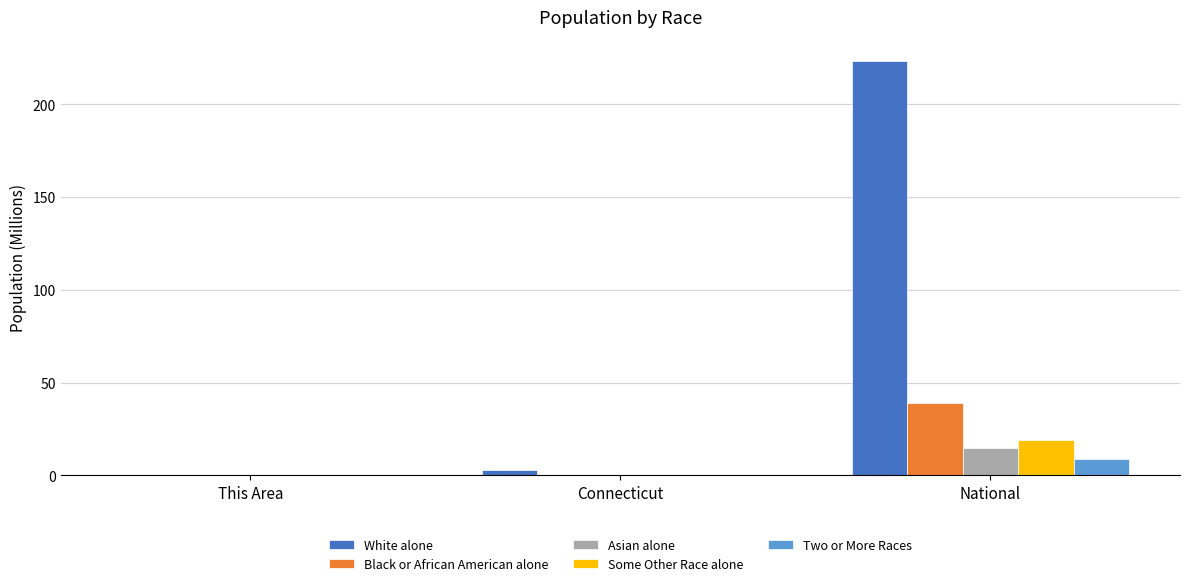

What is the highest value of the Some Other Race alone series?

19.1